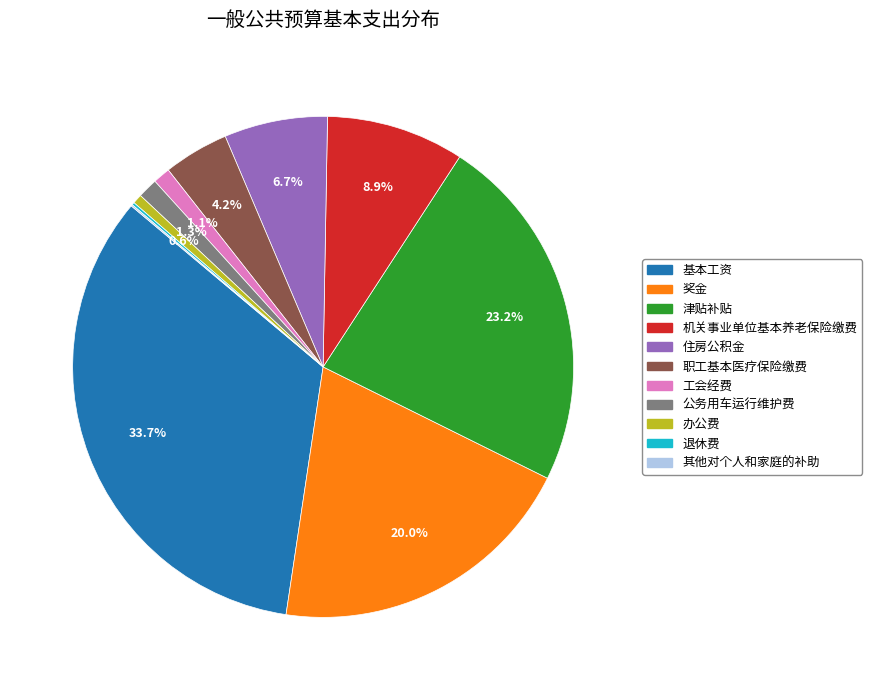

What percentage is NOT represented by 基本工资?

66.3%